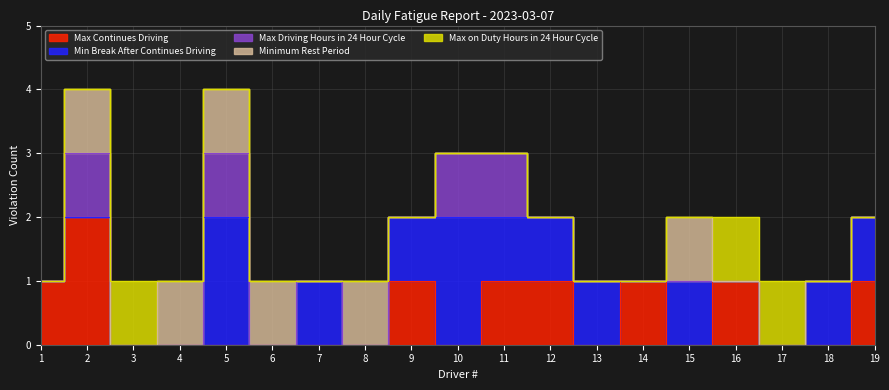

Which series has the widest spread of values?

Max Continues Driving